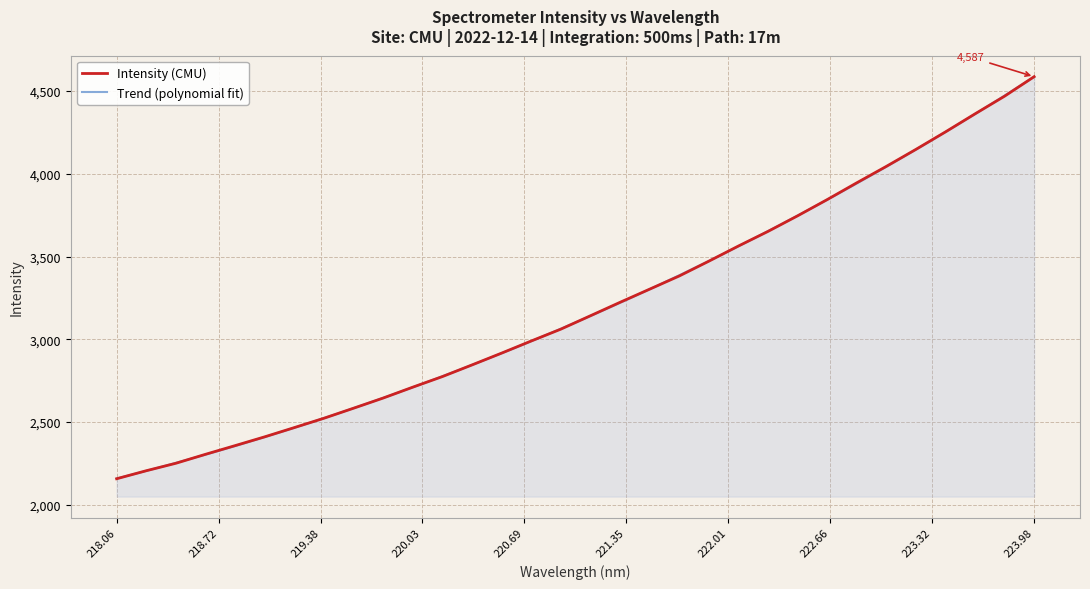

Reading left to right, list all the values displayed in this chart.

2157.4	2205.9	2251.0	2305.2	2357.7	2410.9	2466.7	2523.2	2583.9	2645.3	2711.1	2775.0	2845.4	2916.9	2990.1	3061.6	3142.5	3223.7	3303.2	3382.7	3472.2	3563.9	3652.2	3746.3	3844.3	3945.7	4045.1	4147.7	4253.4	4362.4	4469.3	4587.2